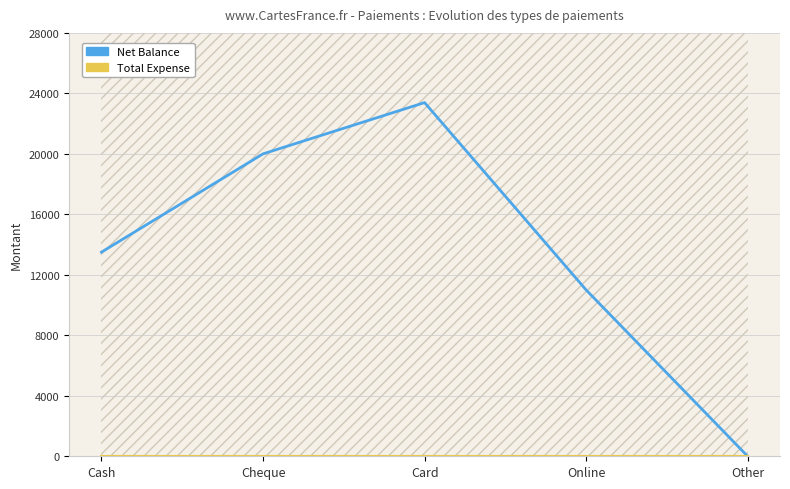

Which series has the largest total across all categories?

Net Balance